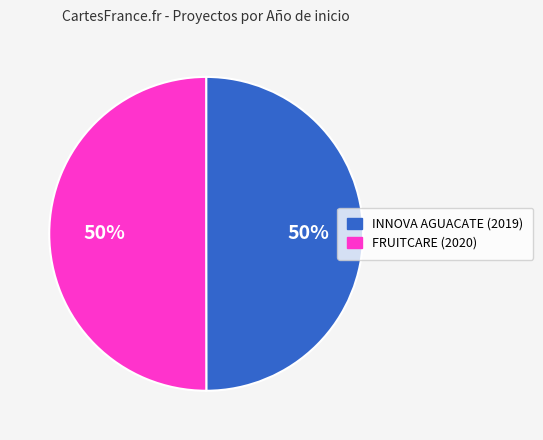

Combined, do FRUITCARE (2020) and INNOVA AGUACATE (2019) account for over 50%?

Yes